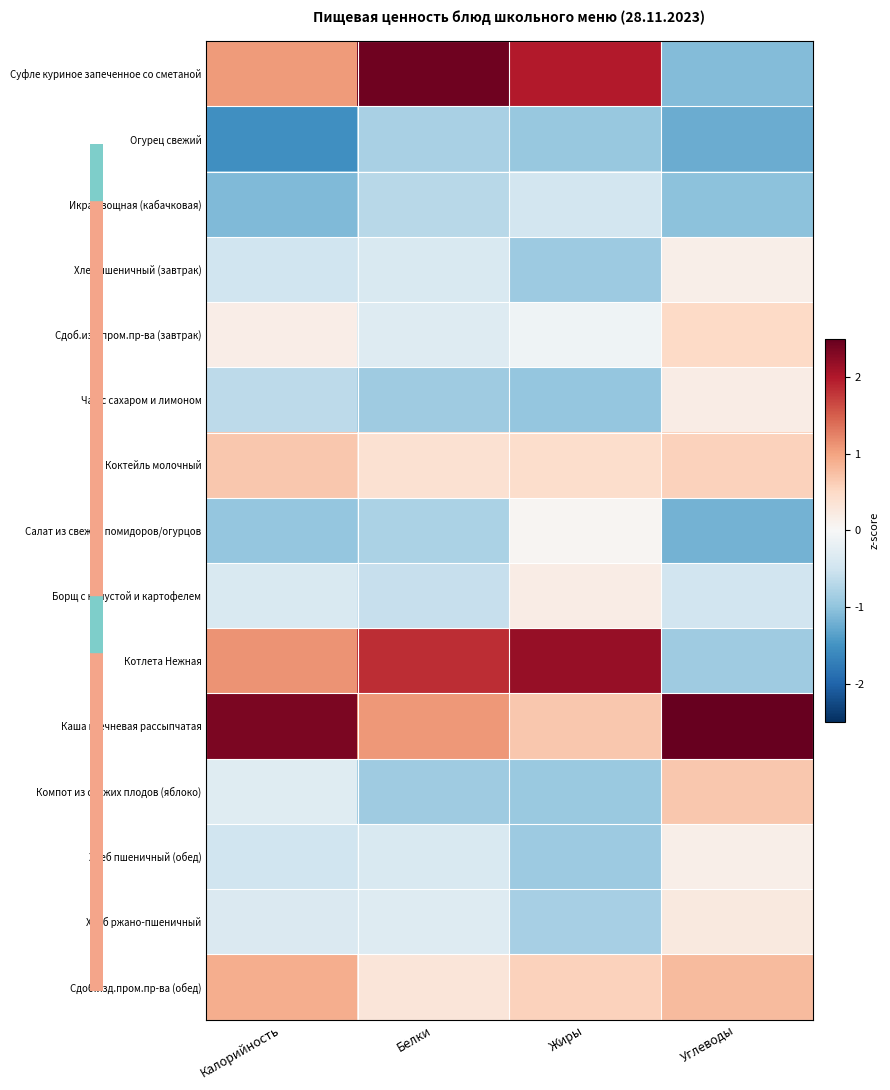

How many categories are shown in the chart?

4